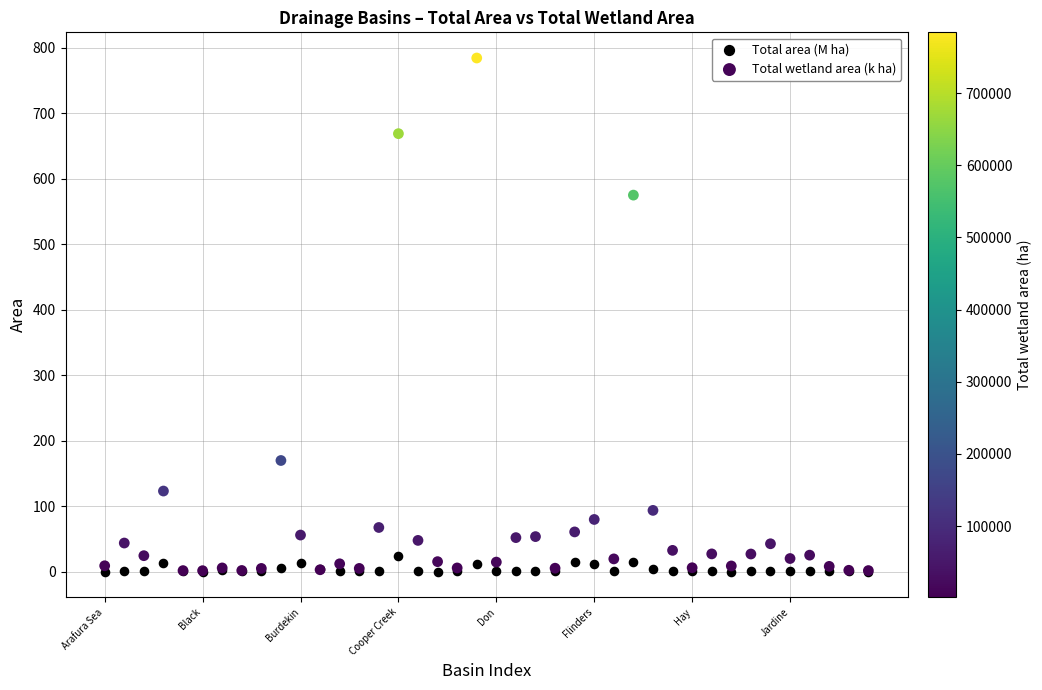

In the Total wetland area (k ha) series, what Y value is closest to 392?

574.8